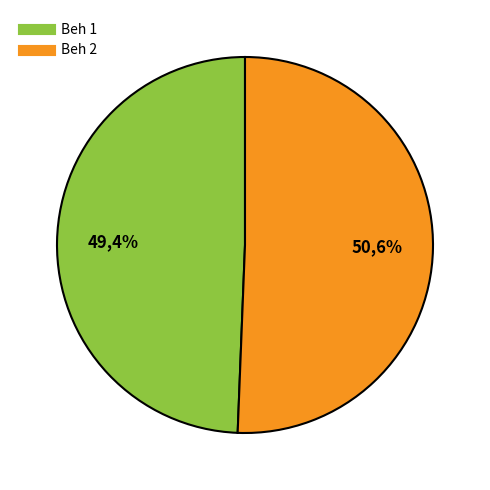

To the nearest percent, what is the difference between the largest and smallest slice percentages?

1%